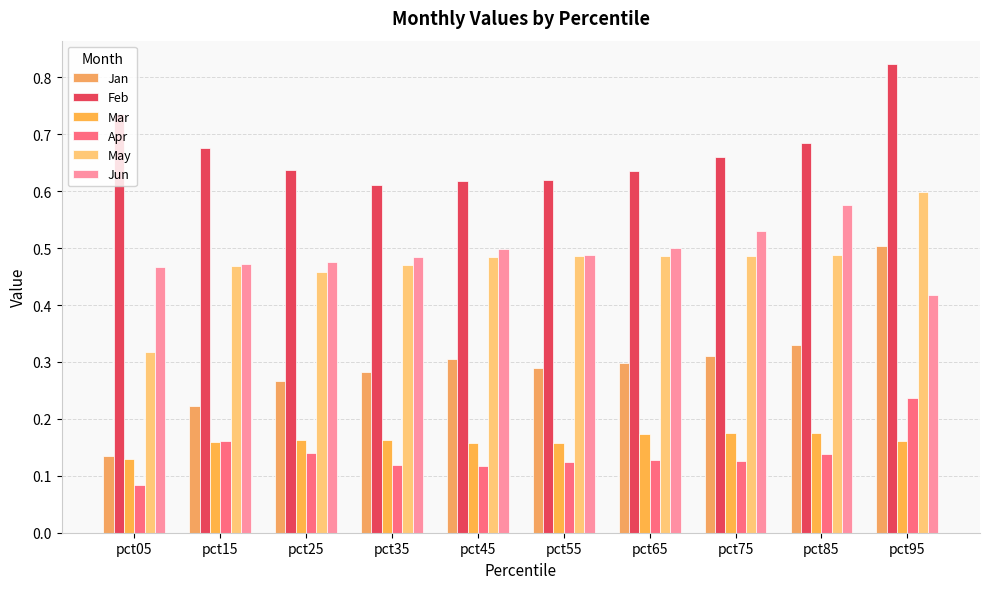

What are all the series names shown in the legend?

Jan, Feb, Mar, Apr, May, Jun